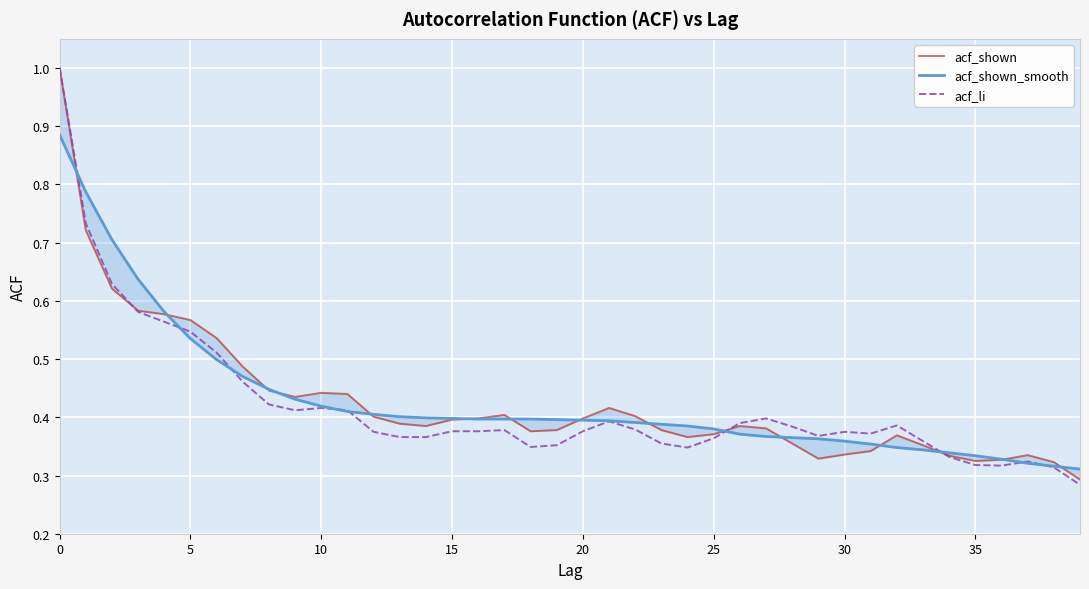

What is the total value across all series at 34?

1.0